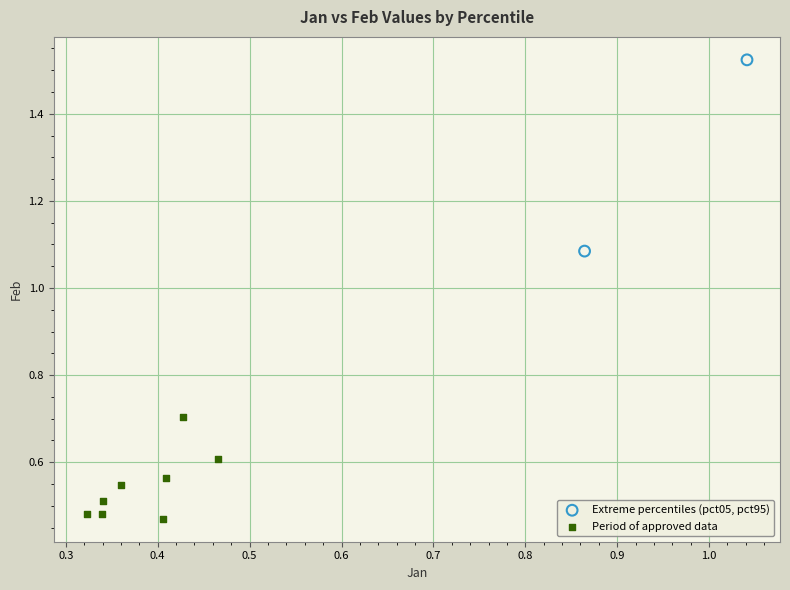

Which series reaches the minimum Y coordinate?

Period of approved data